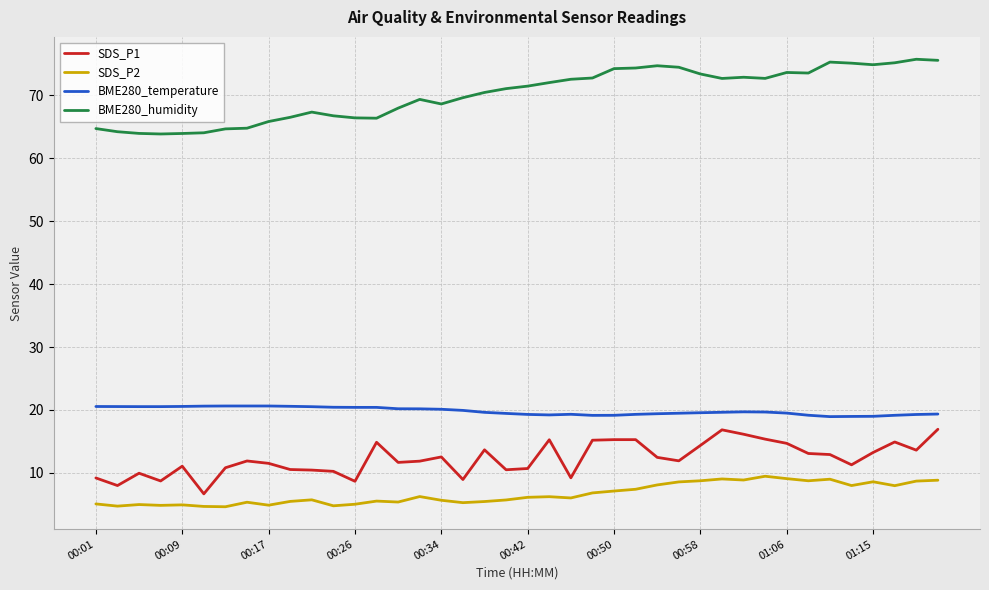

Rank the series by their maximum value, from highest to lowest.

BME280_humidity, BME280_temperature, SDS_P1, SDS_P2